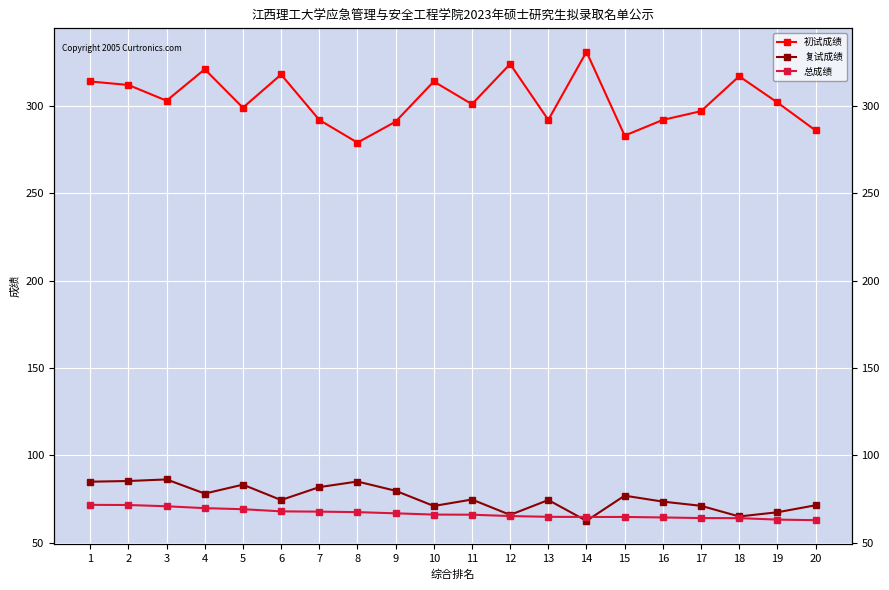

Is it true that 复试成绩 equals 65.0 at 18?

True